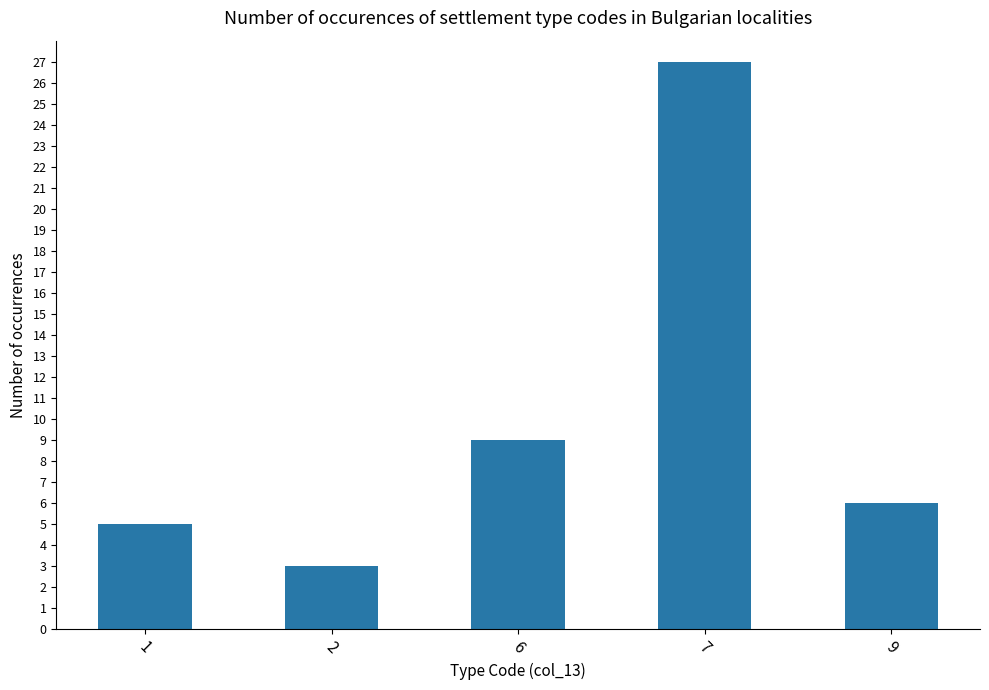

What value does the data have at 6, to the nearest 10?

10